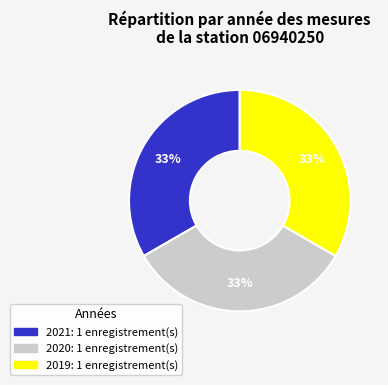

The 2019 slice represents 33% of the pie. True or false?

True